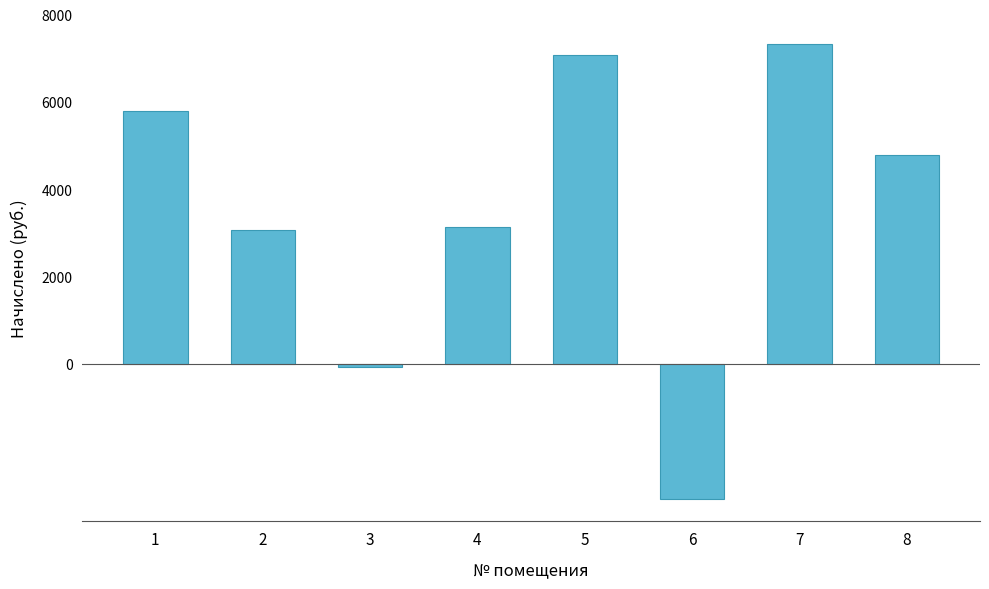

Reading left to right, extract all data points from this chart.

5783.4	3068.6	-70.4	3123.0	7076.2	-3089.9	7321.1	4790.0